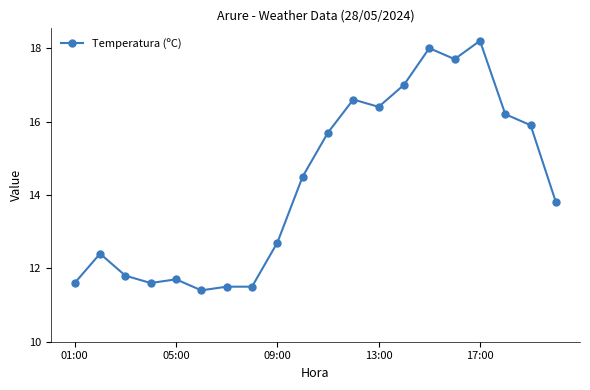

What is the greatest value displayed?

18.2